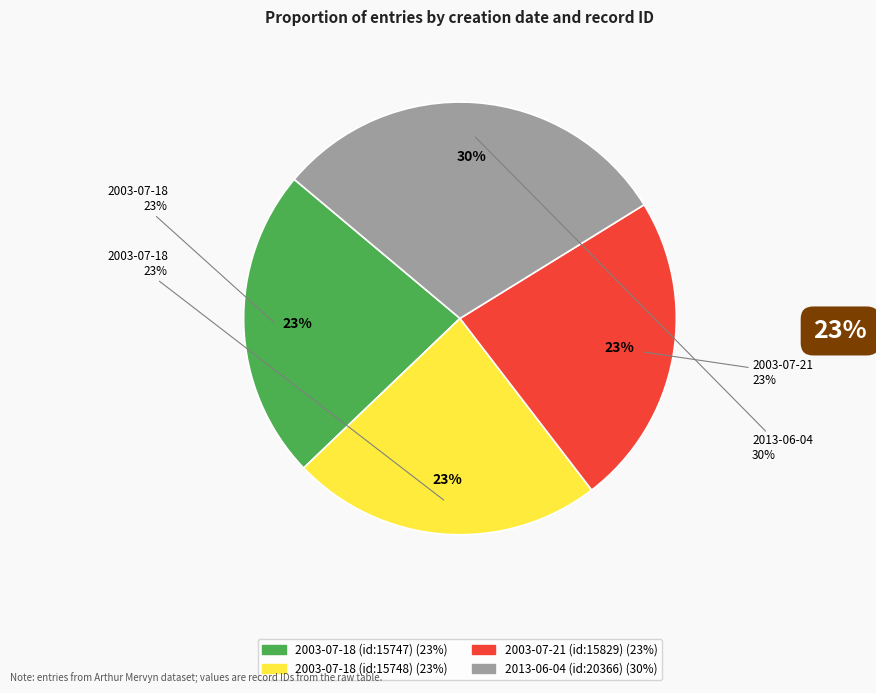

Is there any slice that represents more than half of the pie?

No